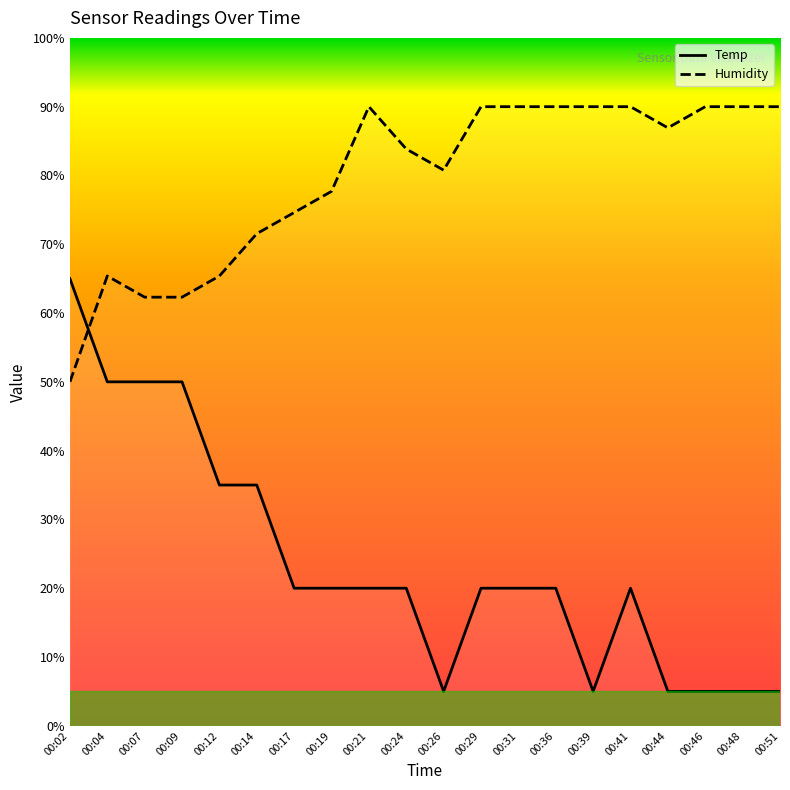

Reading left to right, extract all data points from this chart.

Temp: 65.0	50.0	50.0	50.0	35.0	35.0	20.0	20.0	20.0	20.0	5.0	20.0	20.0	20.0	5.0	20.0	5.0	5.0	5.0	5.0
Humidity: 50.0	65.4	62.3	62.3	65.4	71.5	74.6	77.7	90.0	83.8	80.8	90.0	90.0	90.0	90.0	90.0	86.9	90.0	90.0	90.0